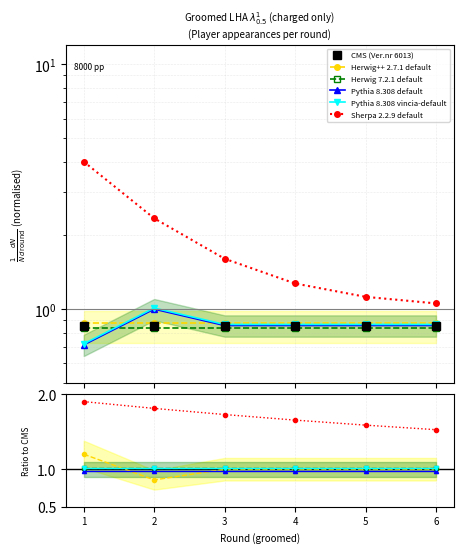

What is the approximate value of Pythia 8.308 default at 3?

0.9